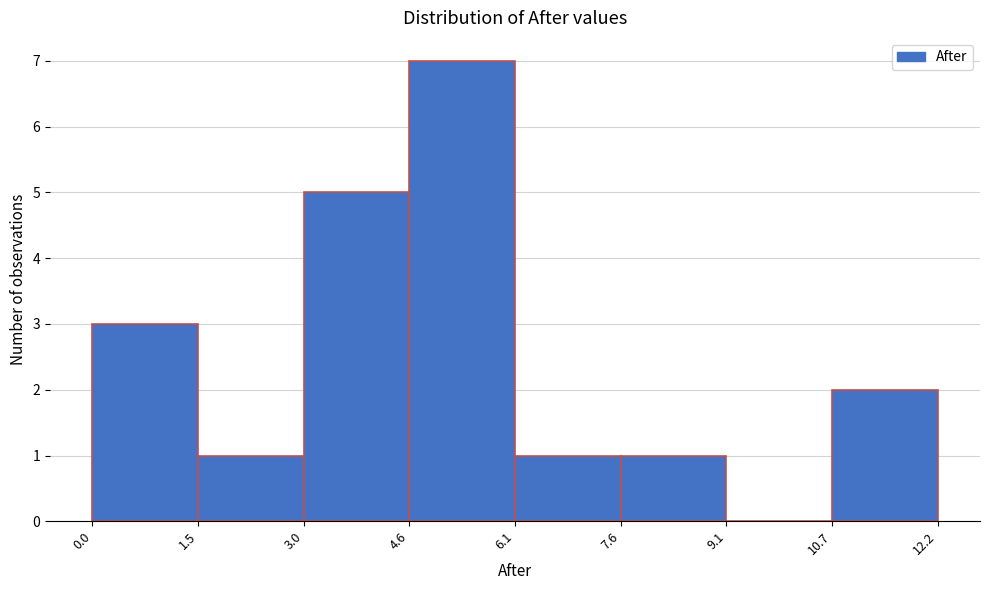

Reading left to right, list every bar in this chart as the range it spans on the x-axis followed by its height. The values are not printed on the chart, so give them approximately, as read against the axis.

0.0 to 1.5: 3
1.5 to 3.0: 1
3.0 to 4.6: 5
4.6 to 6.1: 7
6.1 to 7.6: 1
7.6 to 9.1: 1
9.1 to 10.7: 0
10.7 to 12.2: 2